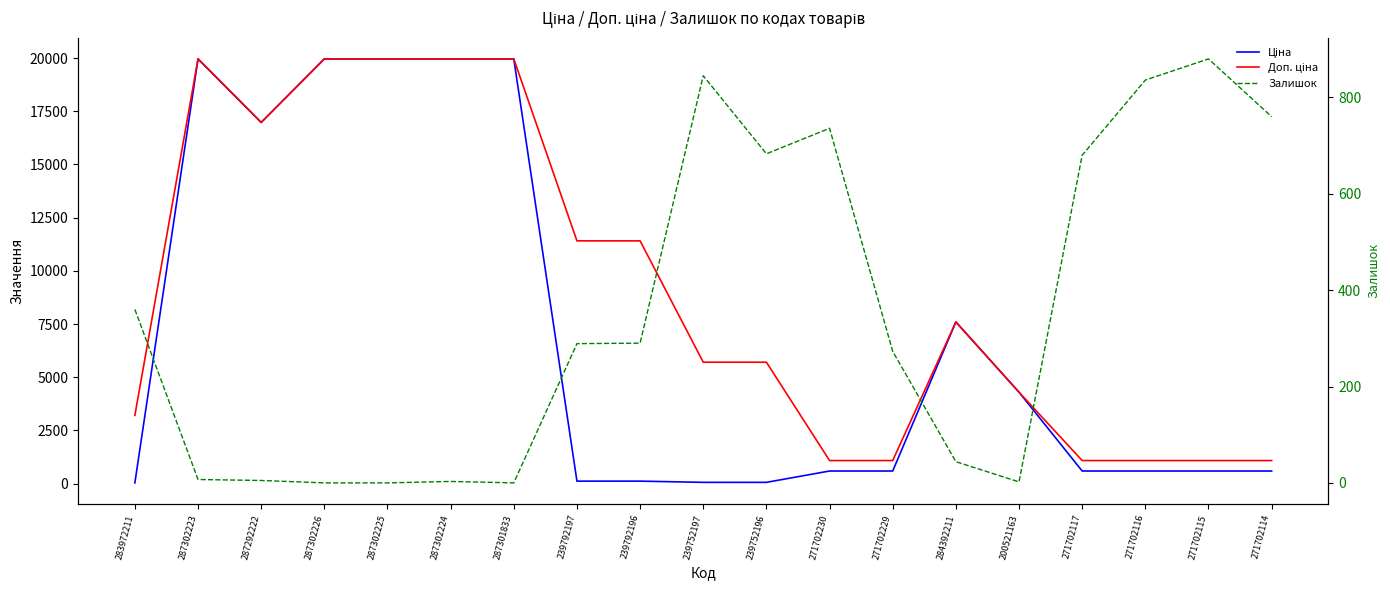

What are all the series names shown in the legend?

Ціна, Доп. ціна, Залишок